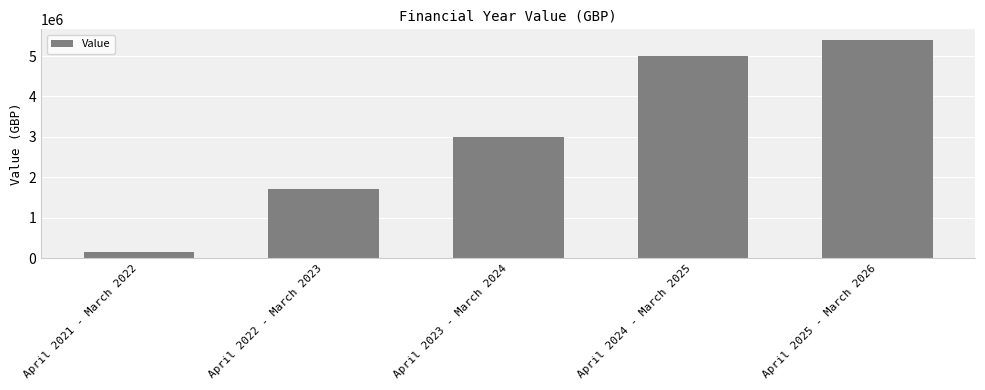

What is the value of the 5th bar from the left?

5389992